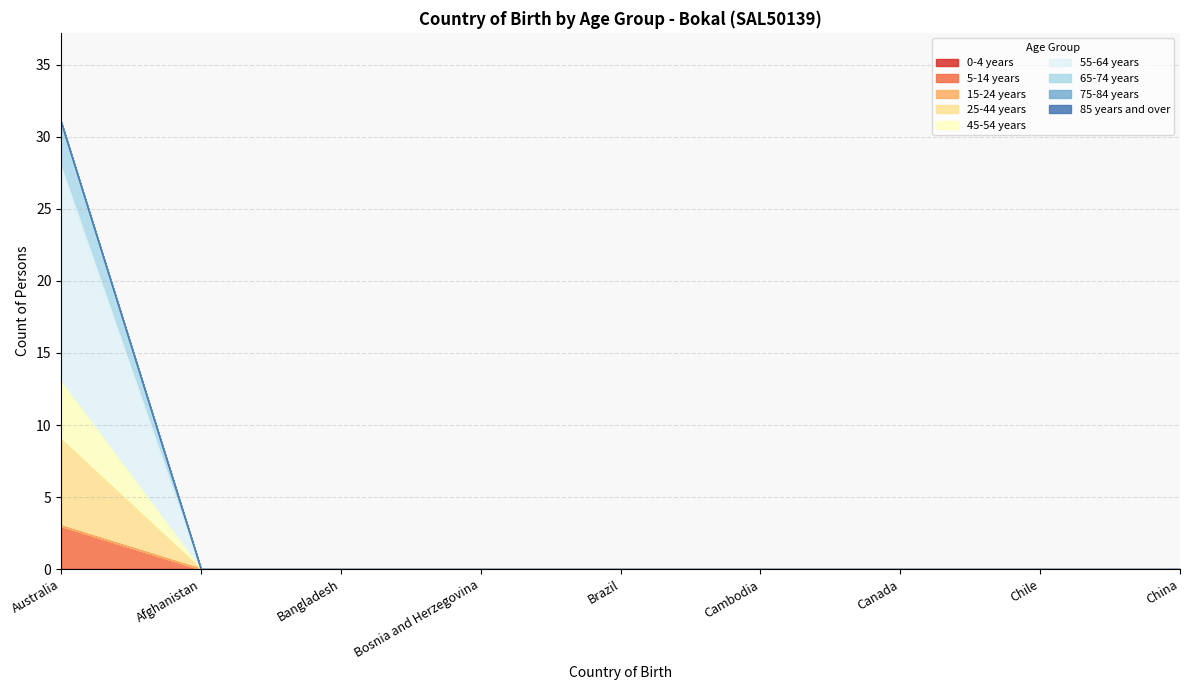

True or false: 65-74 years has a value of 20 at Australia.

False